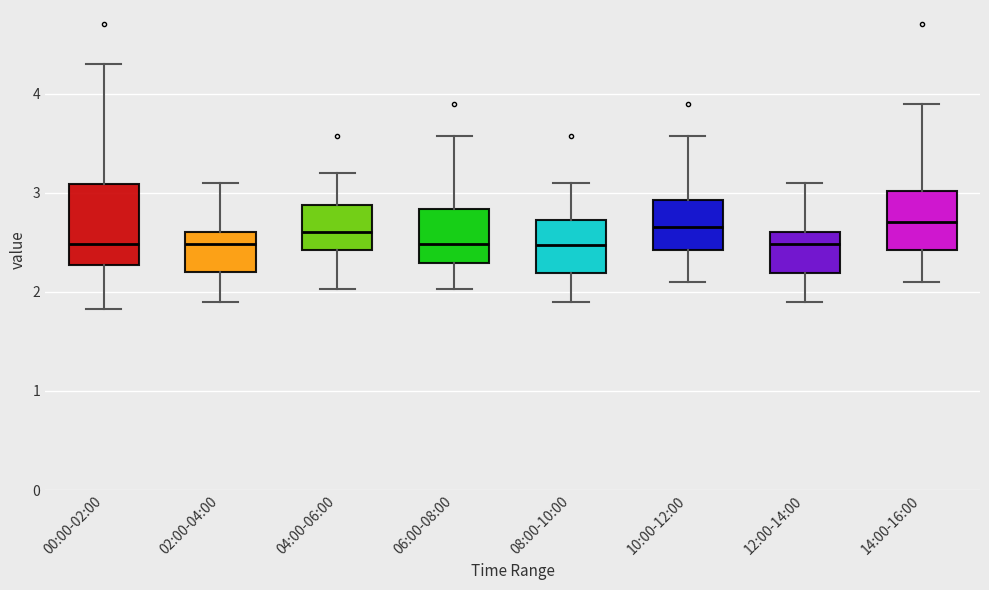

Which box is the tallest, from its lower edge to its upper edge?

00:00-02:00